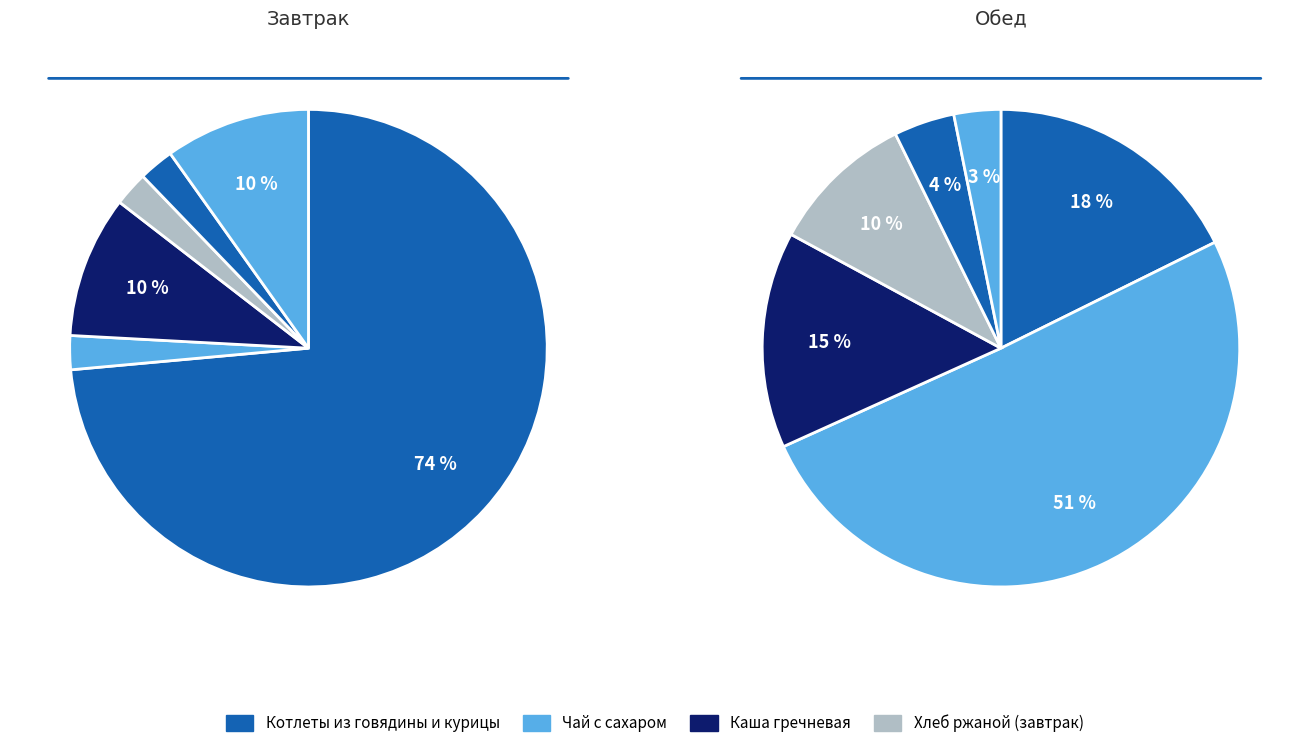

Does Хлеб пшеничный (обед) account for over 50% of the chart?

No